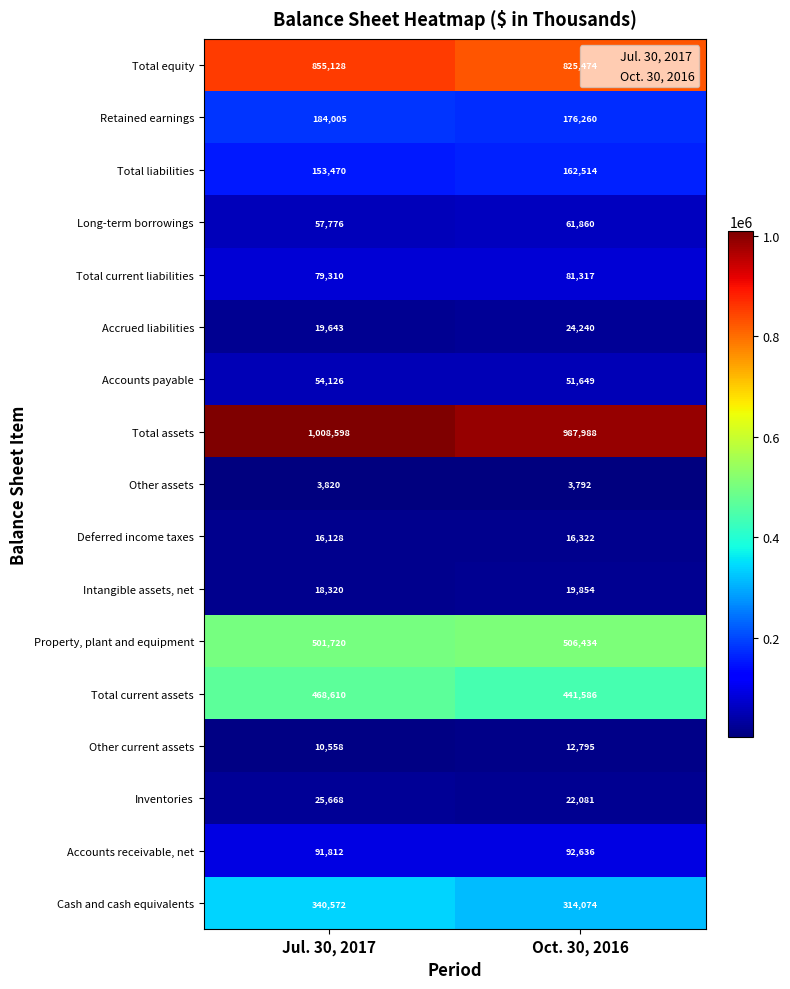

At which category is the sum across all series the highest?

Jul. 30, 2017